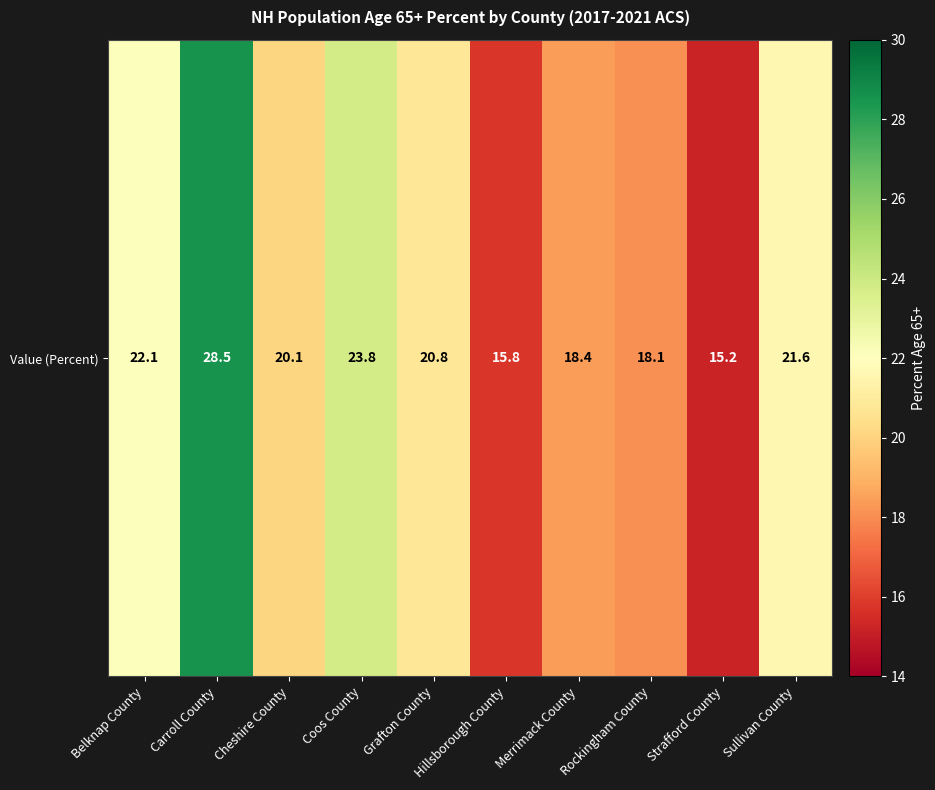

List the labels in order of value, smallest first.

Strafford County, Hillsborough County, Rockingham County, Merrimack County, Cheshire County, Grafton County, Sullivan County, Belknap County, Coos County, Carroll County